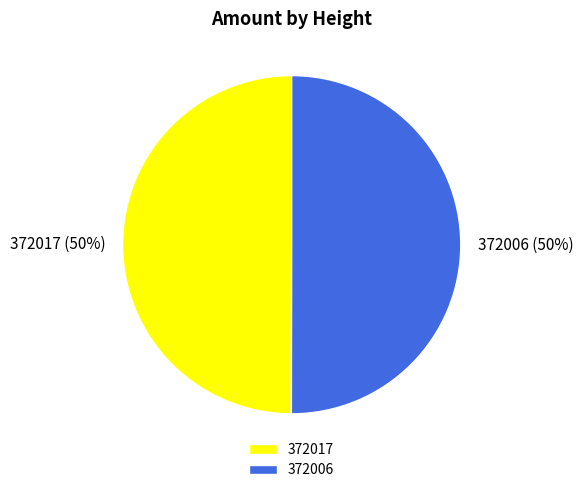

To the nearest percent, what is the average slice percentage?

50%